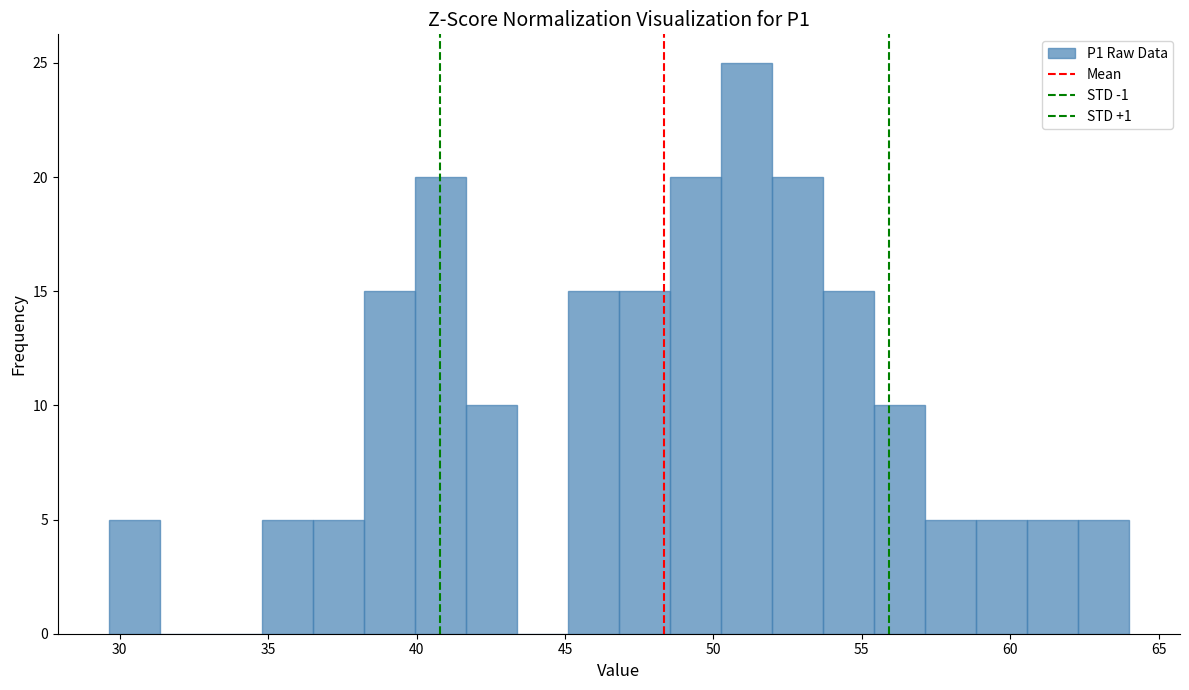

Around what value on the x-axis is the tallest bar? Give the approximate position of its centre, as read against the axis.

51.0